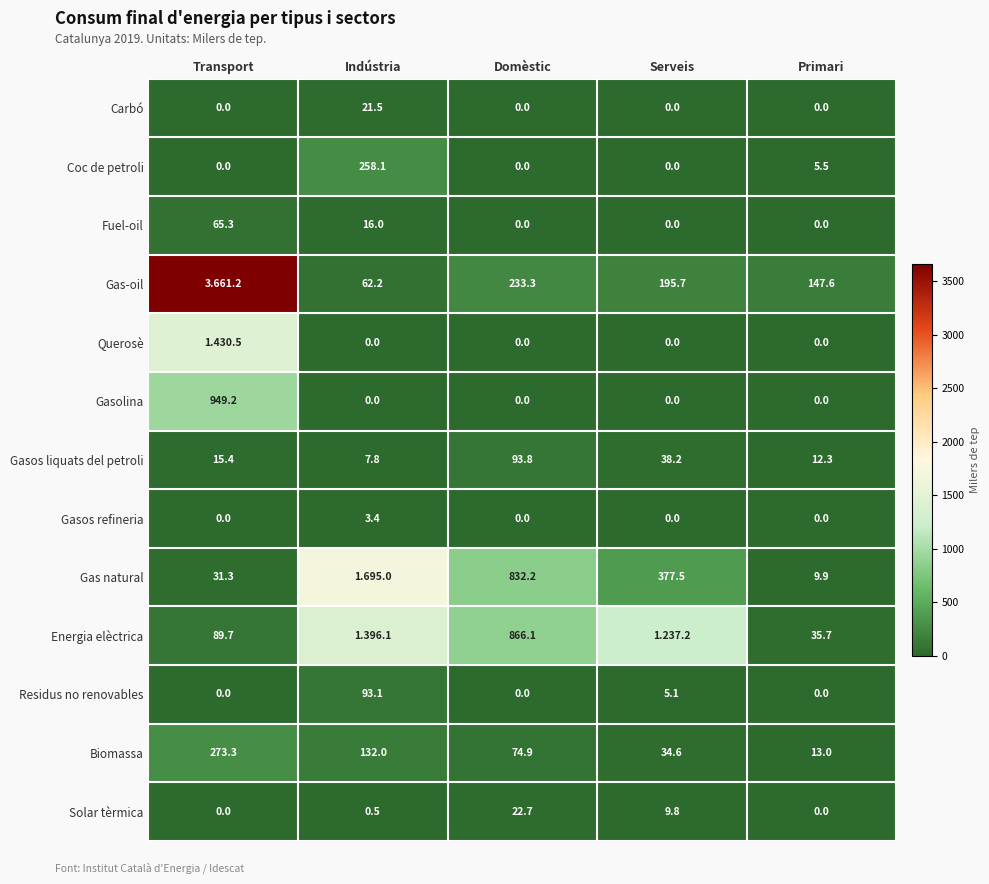

Is the value of Biomassa at Domèstic greater than the value of Gasos liquats del petroli at Serveis?

Yes